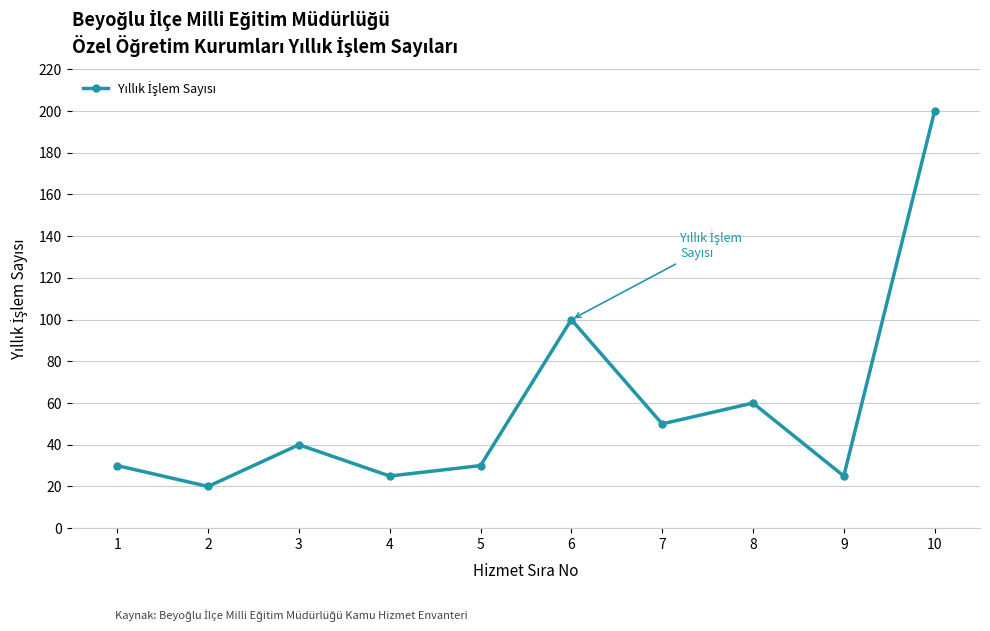

What is the average value?

58